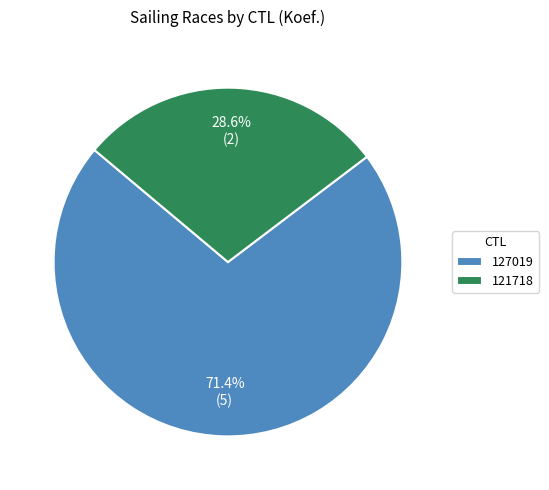

Which slice represents more than half of the pie?

127019